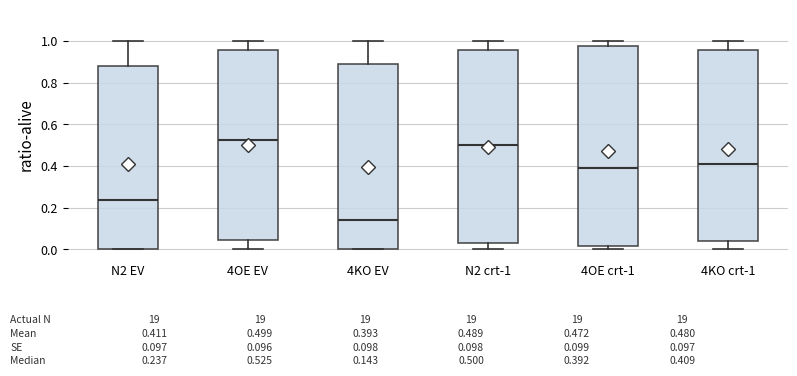

Which box is the tallest, from its lower edge to its upper edge?

4OE crt-1